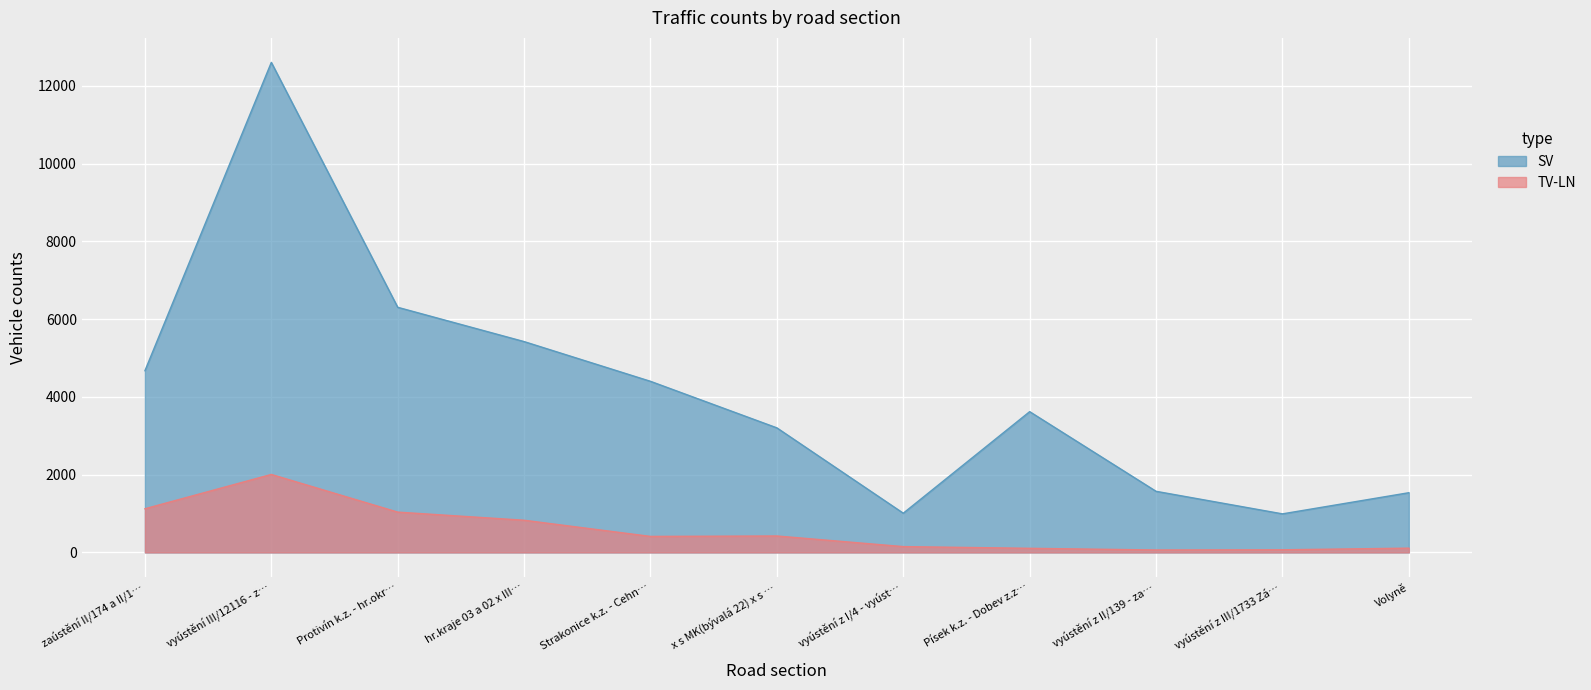

True or false: TV-LN and SV cross at least once.

False